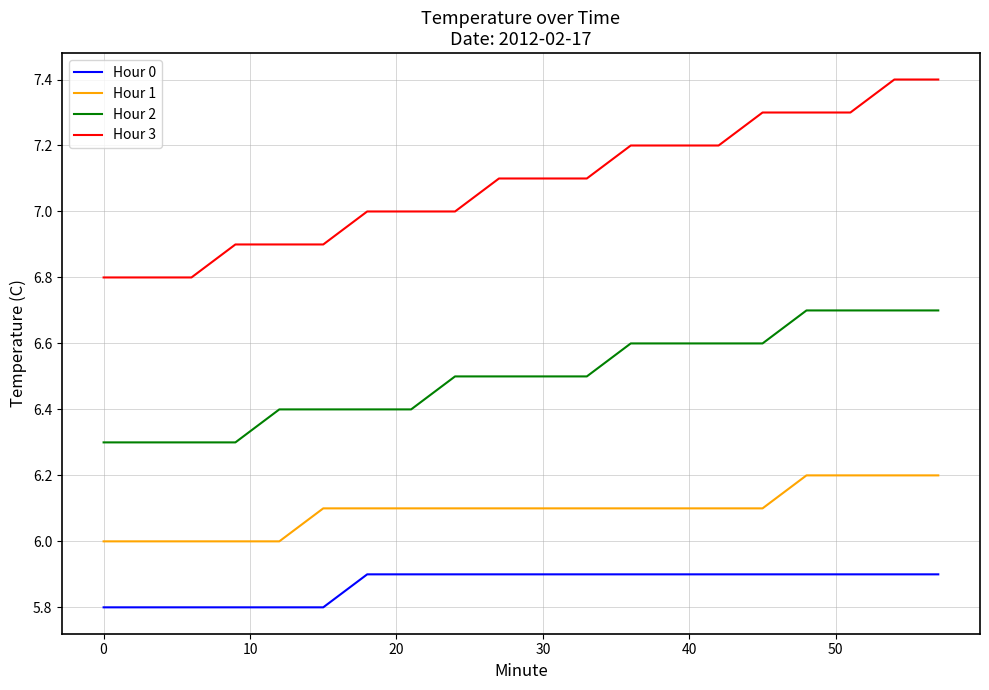

Which series has the largest range (max minus min)?

Hour 3